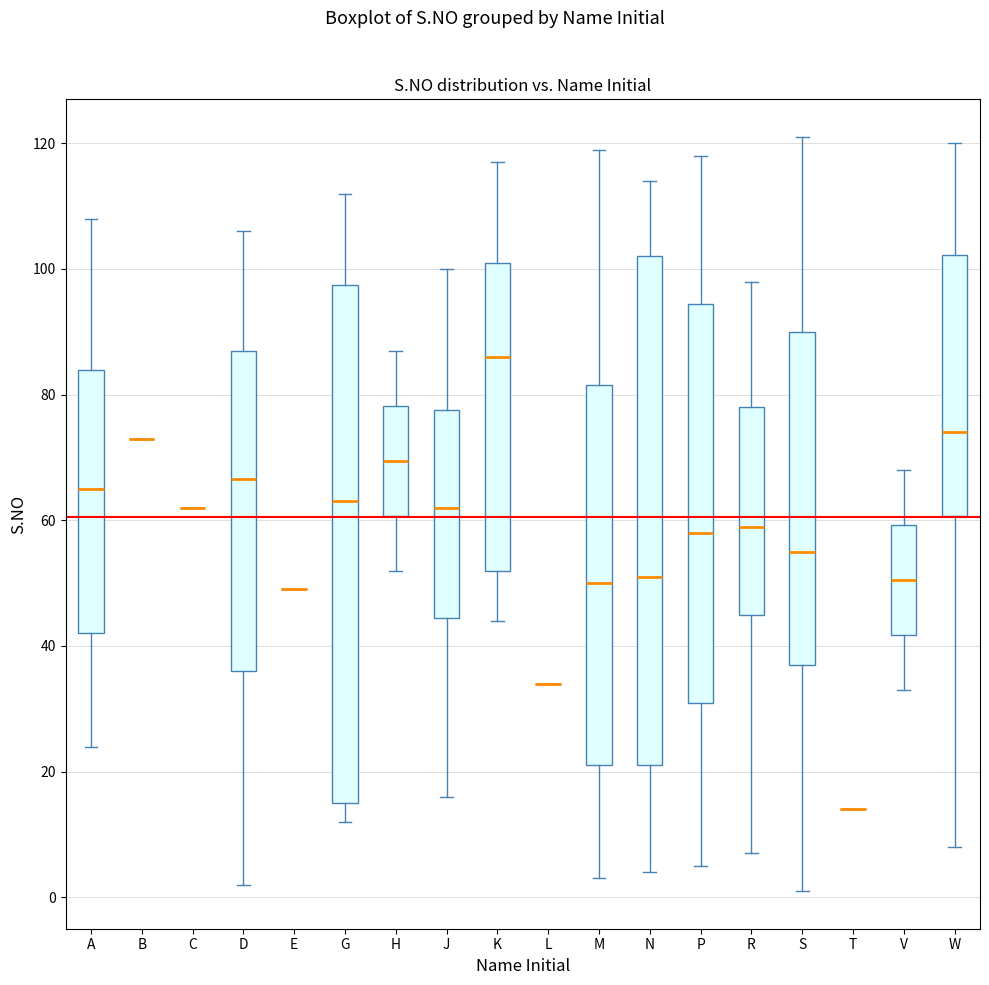

Reading left to right, read every box against the y-axis: the position of its median line, the range the box covers, and the ends of its whiskers. The values are not printed on the chart, so give them approximately, as read against the axis.

A: median 66, box 42 to 84, whiskers 24 to 108
B: box collapsed to a line at 74, whiskers 74 to 74
C: box collapsed to a line at 62, whiskers 62 to 62
D: median 66, box 36 to 88, whiskers 2 to 106
E: box collapsed to a line at 50, whiskers 50 to 50
G: median 64, box 16 to 98, whiskers 12 to 112
H: median 70, box 60 to 78, whiskers 52 to 88
J: median 62, box 44 to 78, whiskers 16 to 100
K: median 86, box 52 to 102, whiskers 44 to 118
L: box collapsed to a line at 34, whiskers 34 to 34
M: median 50, box 22 to 82, whiskers 4 to 120
N: median 52, box 22 to 102, whiskers 4 to 114
P: median 58, box 32 to 94, whiskers 6 to 118
R: median 60, box 46 to 78, whiskers 8 to 98
S: median 56, box 38 to 90, whiskers 2 to 122
T: box collapsed to a line at 14, whiskers 14 to 14
V: median 50, box 42 to 60, whiskers 34 to 68
W: median 74, box 60 to 102, whiskers 8 to 120